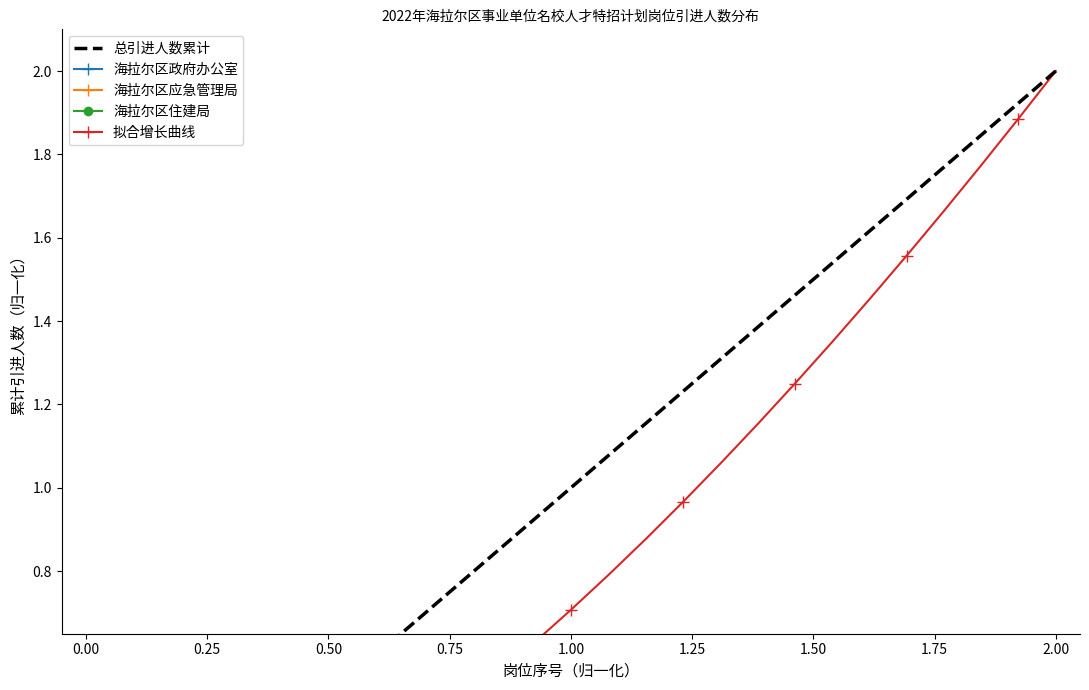

Rank the series at 1.75 from highest to lowest value.

总引进人数累计, 拟合增长曲线, 海拉尔区政府办公室, 海拉尔区住建局, 海拉尔区应急管理局